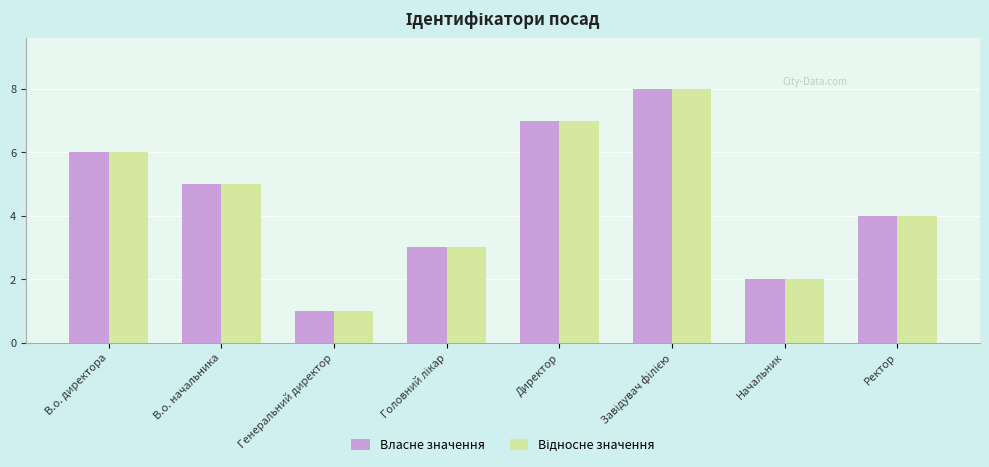

Are the bars grouped side by side (vs. stacked)?

Yes